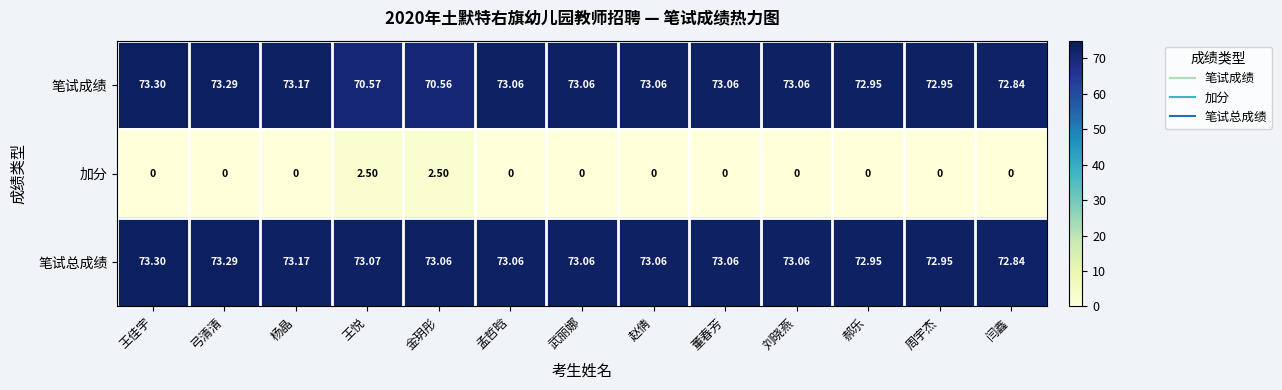

Which label corresponds to the largest value in the chart?

王佳宇